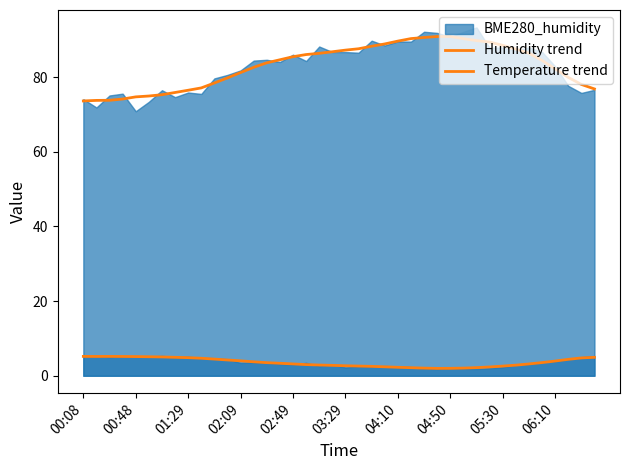

True or false: Humidity trend and Temperature trend intersect in this chart.

False